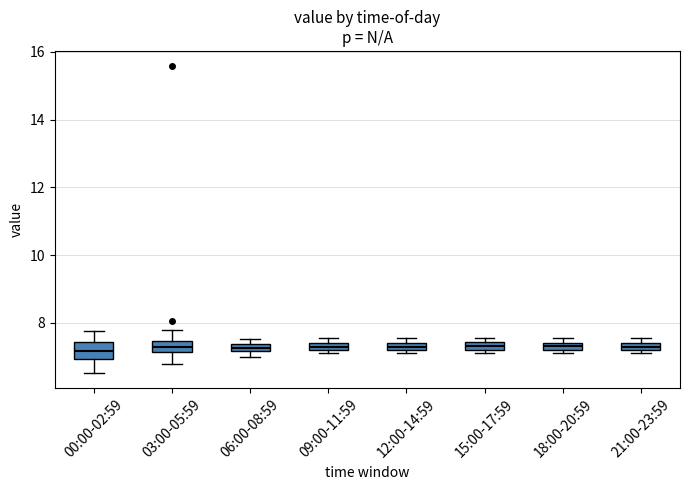

Where is the lower edge of the box for 03:00-05:59 on the y-axis? The values are not printed on the chart, so give them approximately, as read against the axis.

7.2